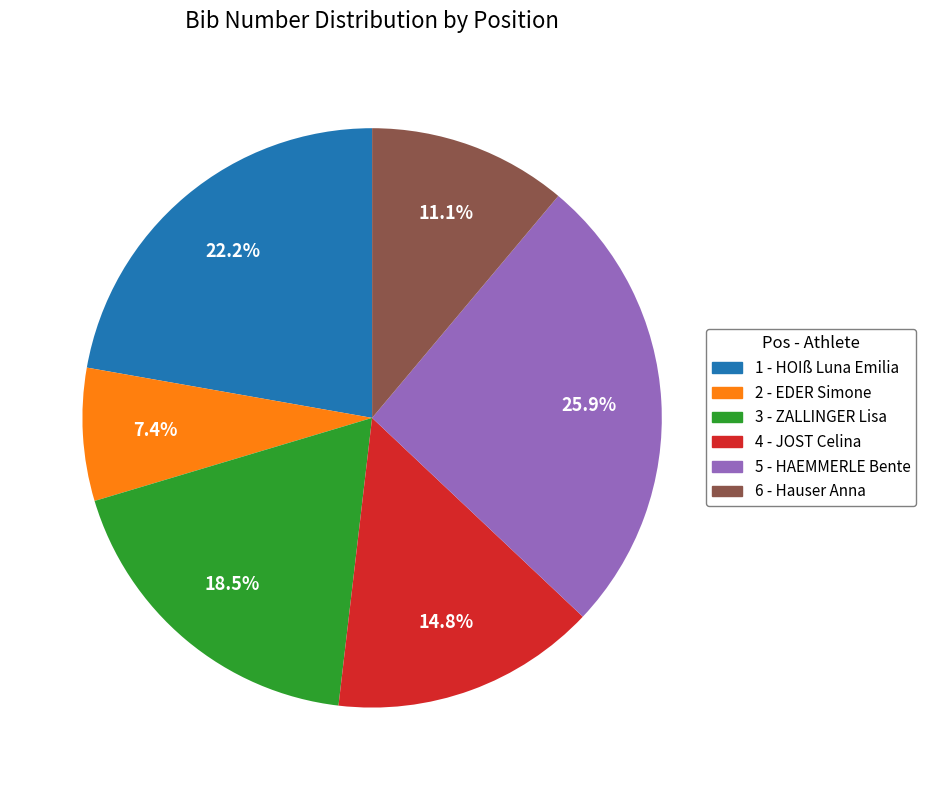

What is the ratio of the value at 4 - JOST Celina to the value at 6 - Hauser Anna?

1.3